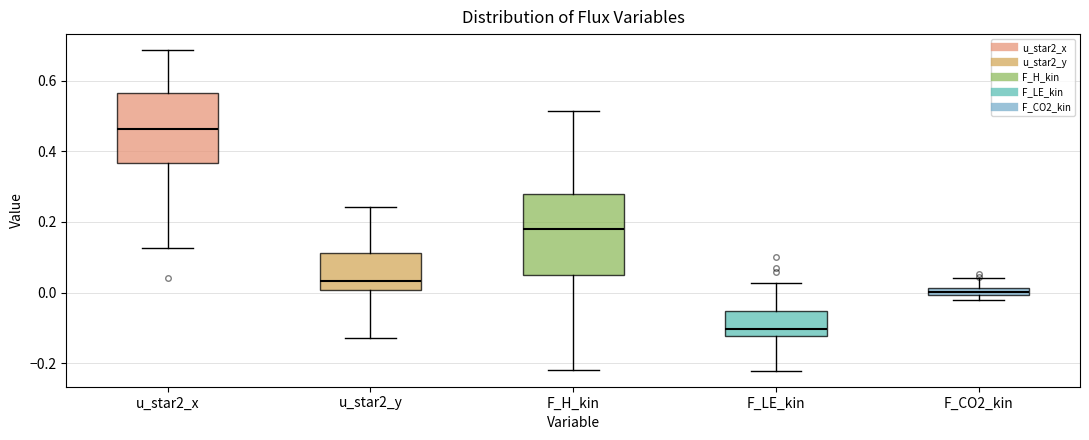

Where does the upper whisker of the box for u_star2_y end on the y-axis? The values are not printed on the chart, so give them approximately, as read against the axis.

0.24